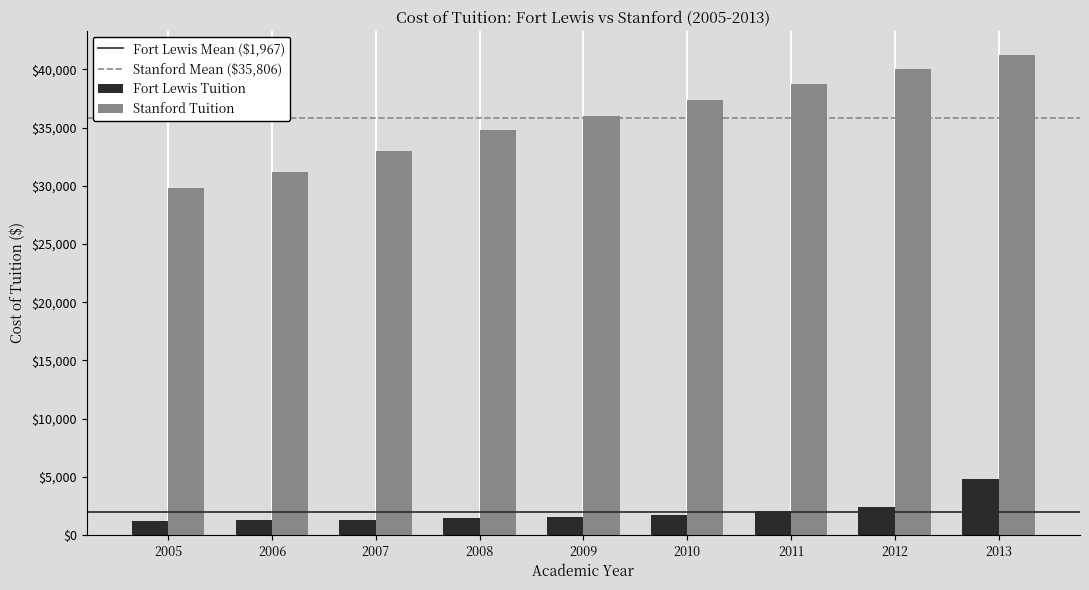

Rank the series at 2012 from highest to lowest value.

Stanford Tuition, Fort Lewis Tuition